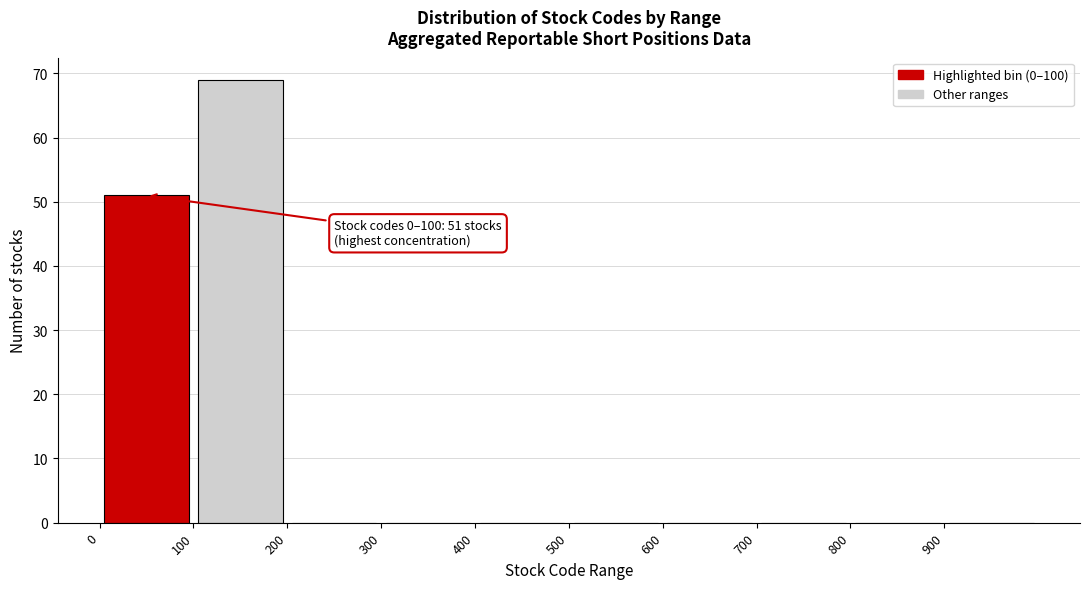

Which range on the x-axis has the tallest bar?

100 to 200